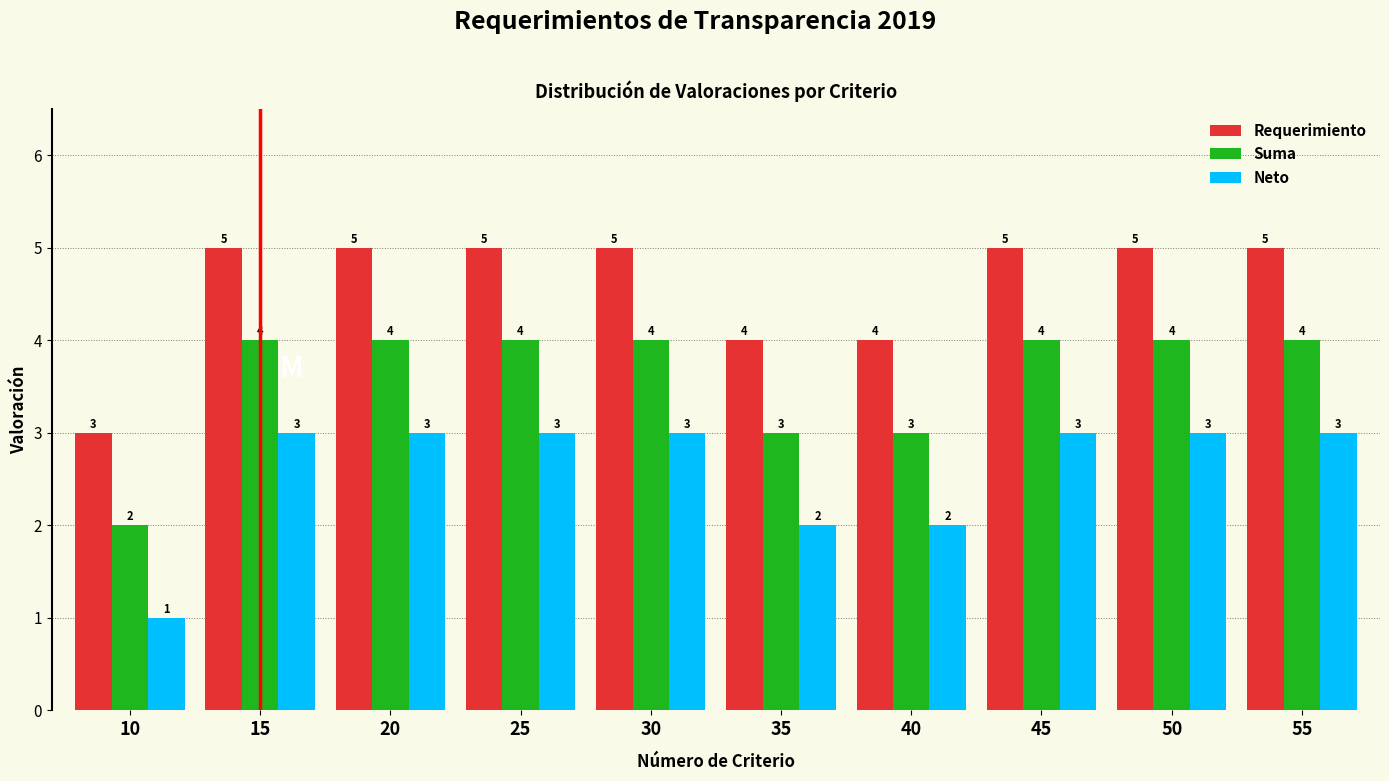

Reading left to right, what are all the values shown in this chart?

Requerimiento: 10=3	15=5	20=5	25=5	30=5	35=4	40=4	45=5	50=5	55=5
Suma: 10=2	15=4	20=4	25=4	30=4	35=3	40=3	45=4	50=4	55=4
Neto: 10=1	15=3	20=3	25=3	30=3	35=2	40=2	45=3	50=3	55=3